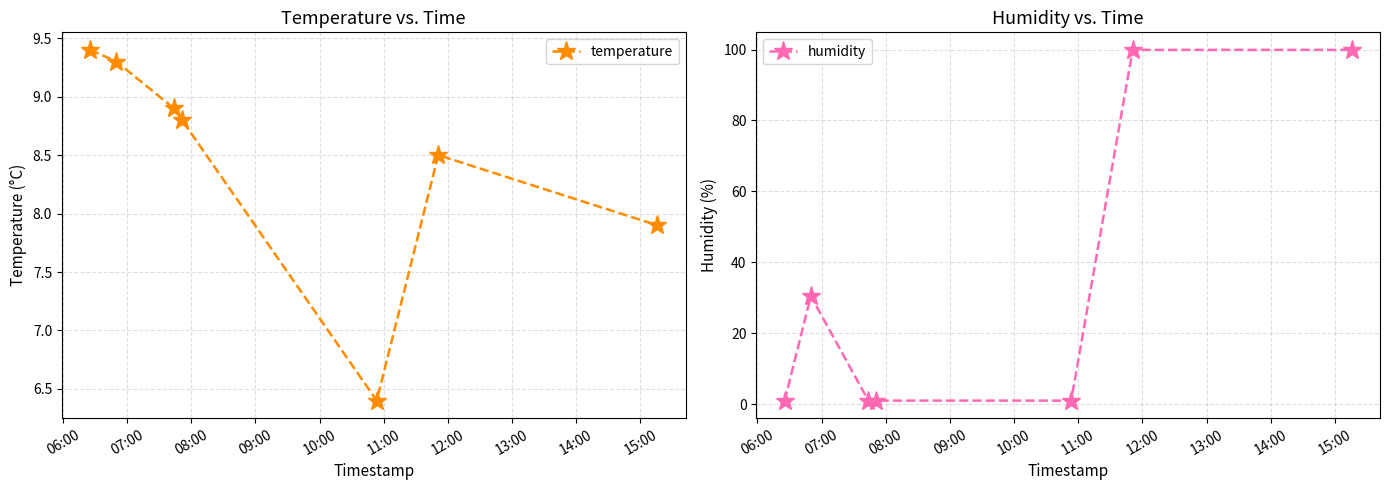

Reading left to right, what are all the values shown in this chart?

temperature: 9.4	9.3	8.9	8.8	6.4	8.5	7.9
humidity: 1.0	30.5	1.0	1.0	1.0	99.9	99.9